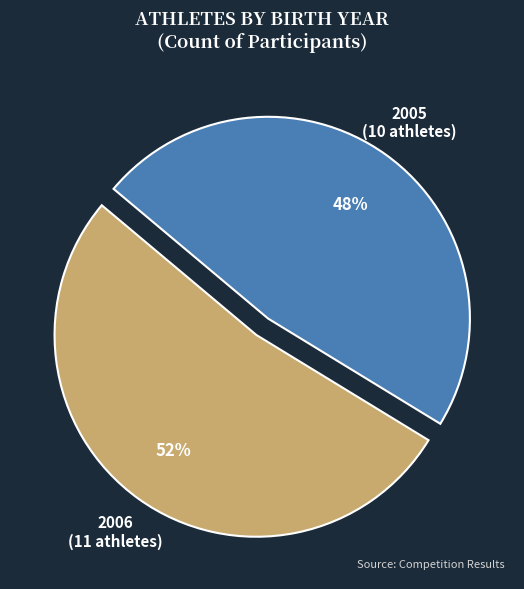

Which category has the smallest portion of the pie?

2005